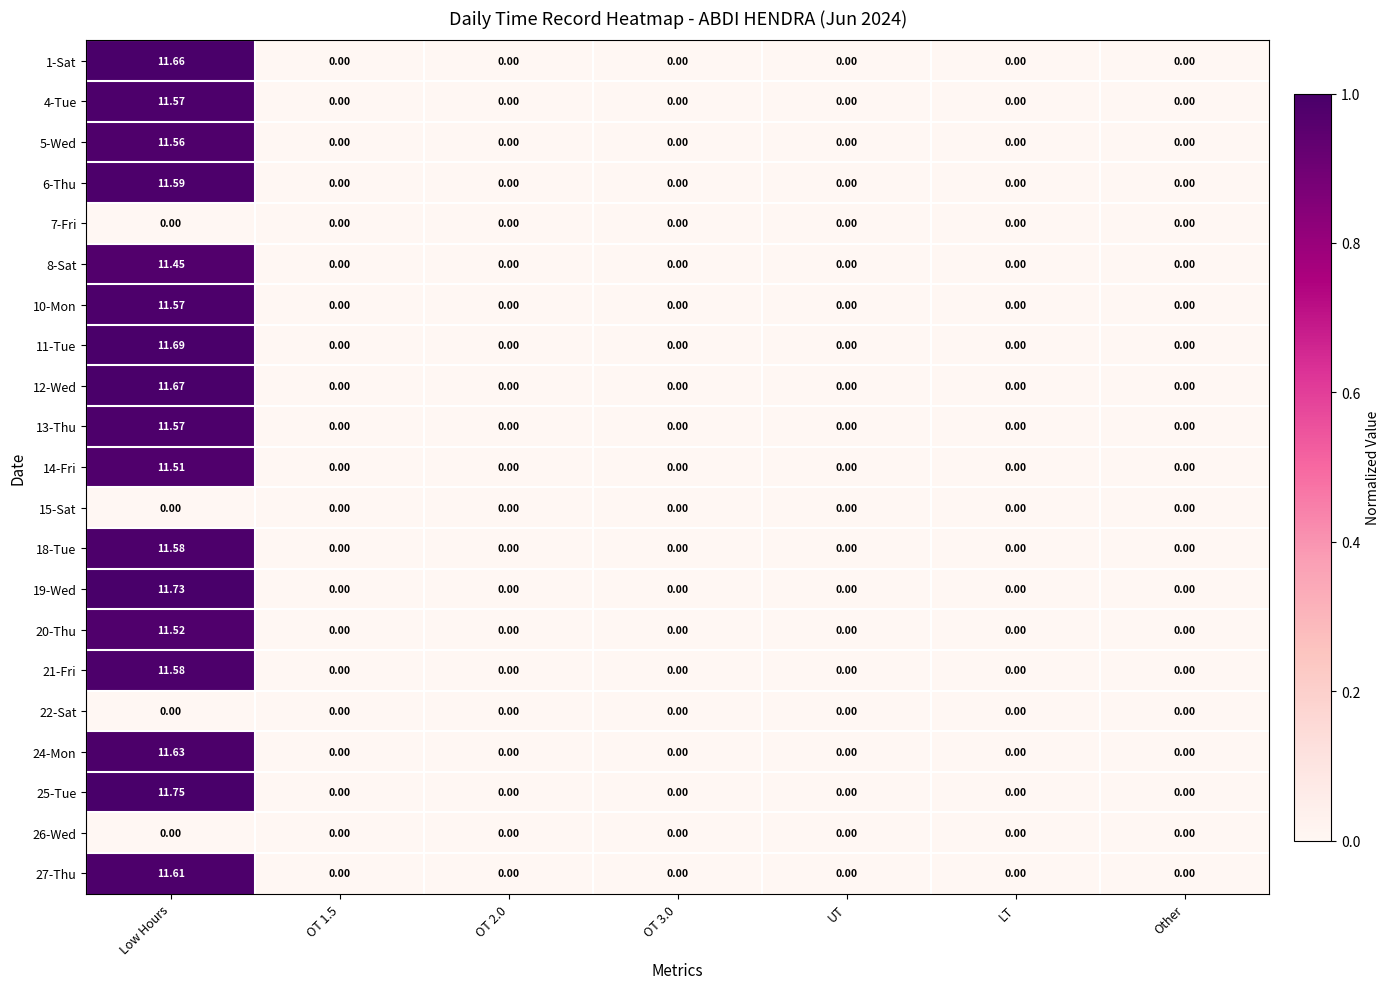

At which category is the sum across all series the highest?

Low Hours